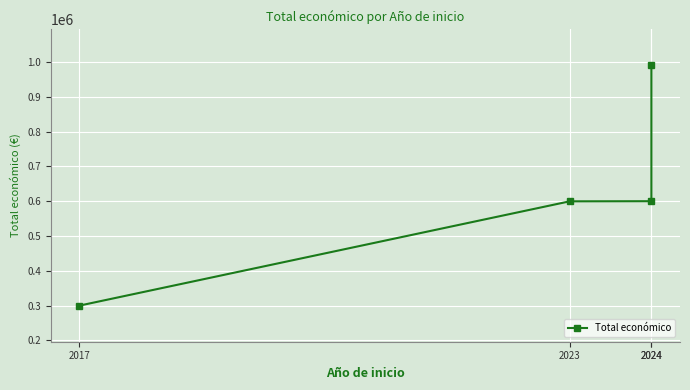

True or false: there are more than 0 points higher than both neighbors.

False